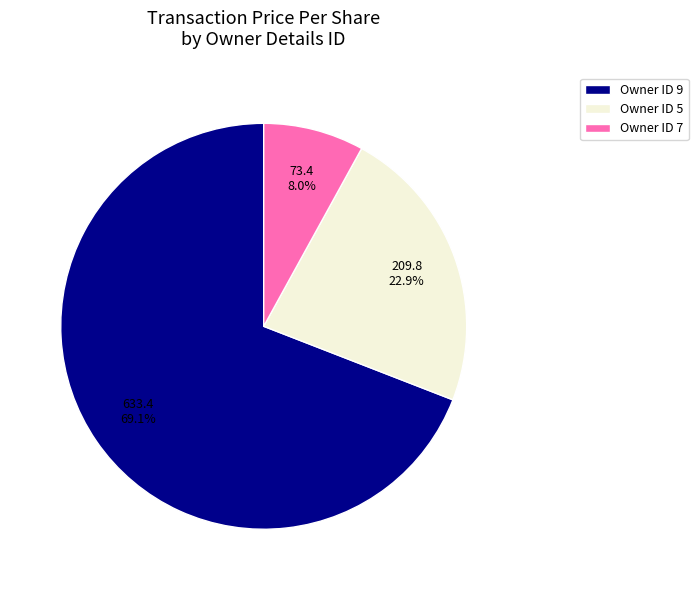

How many segments does this pie chart have?

3